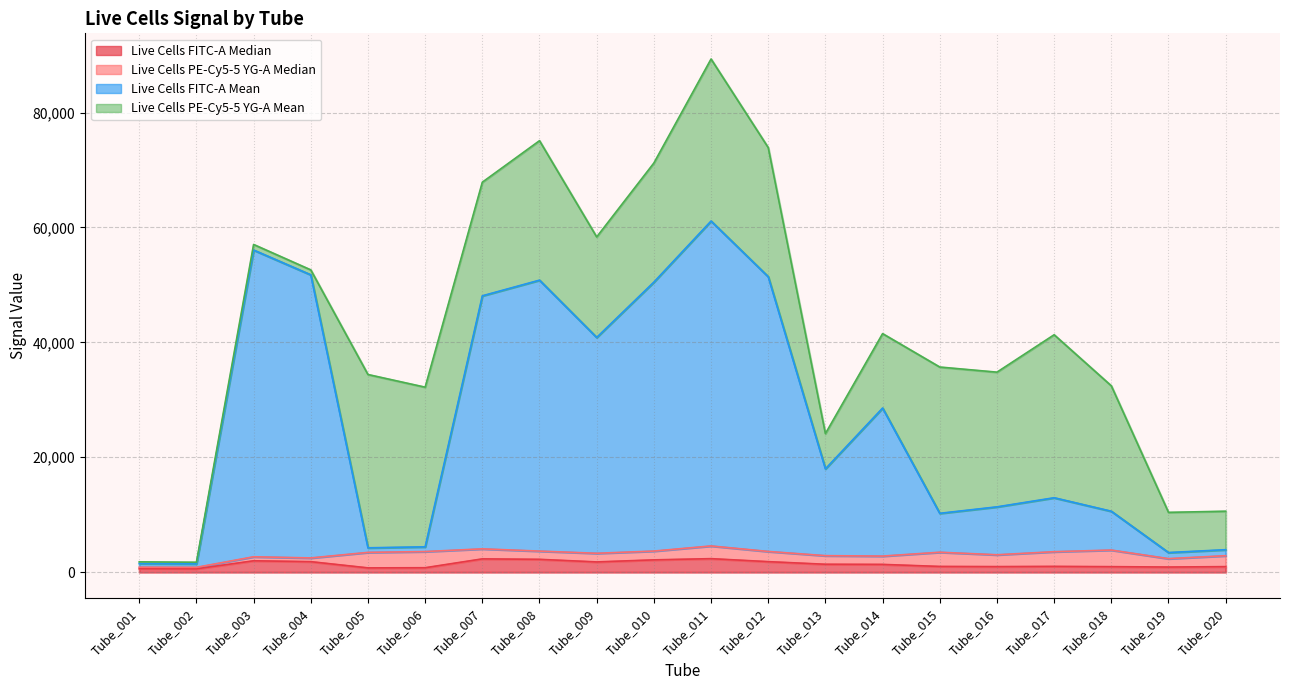

Read the Live Cells FITC-A Median value at Tube_008.

2239